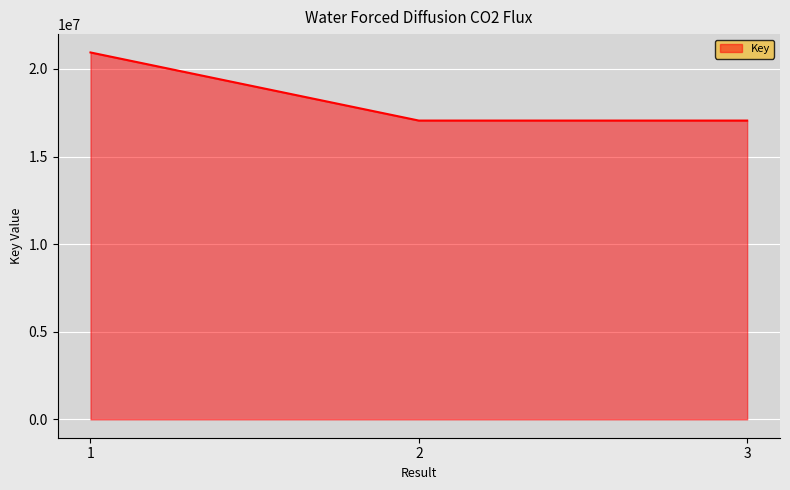

What is the ratio of the value at 3 to the value at 2?

1.0